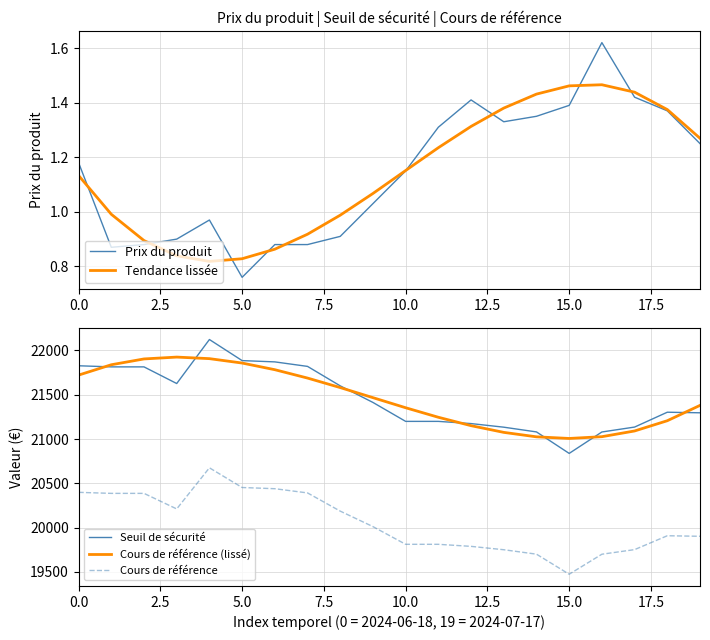

What is the average value of the Tendance lissée series?

1.1